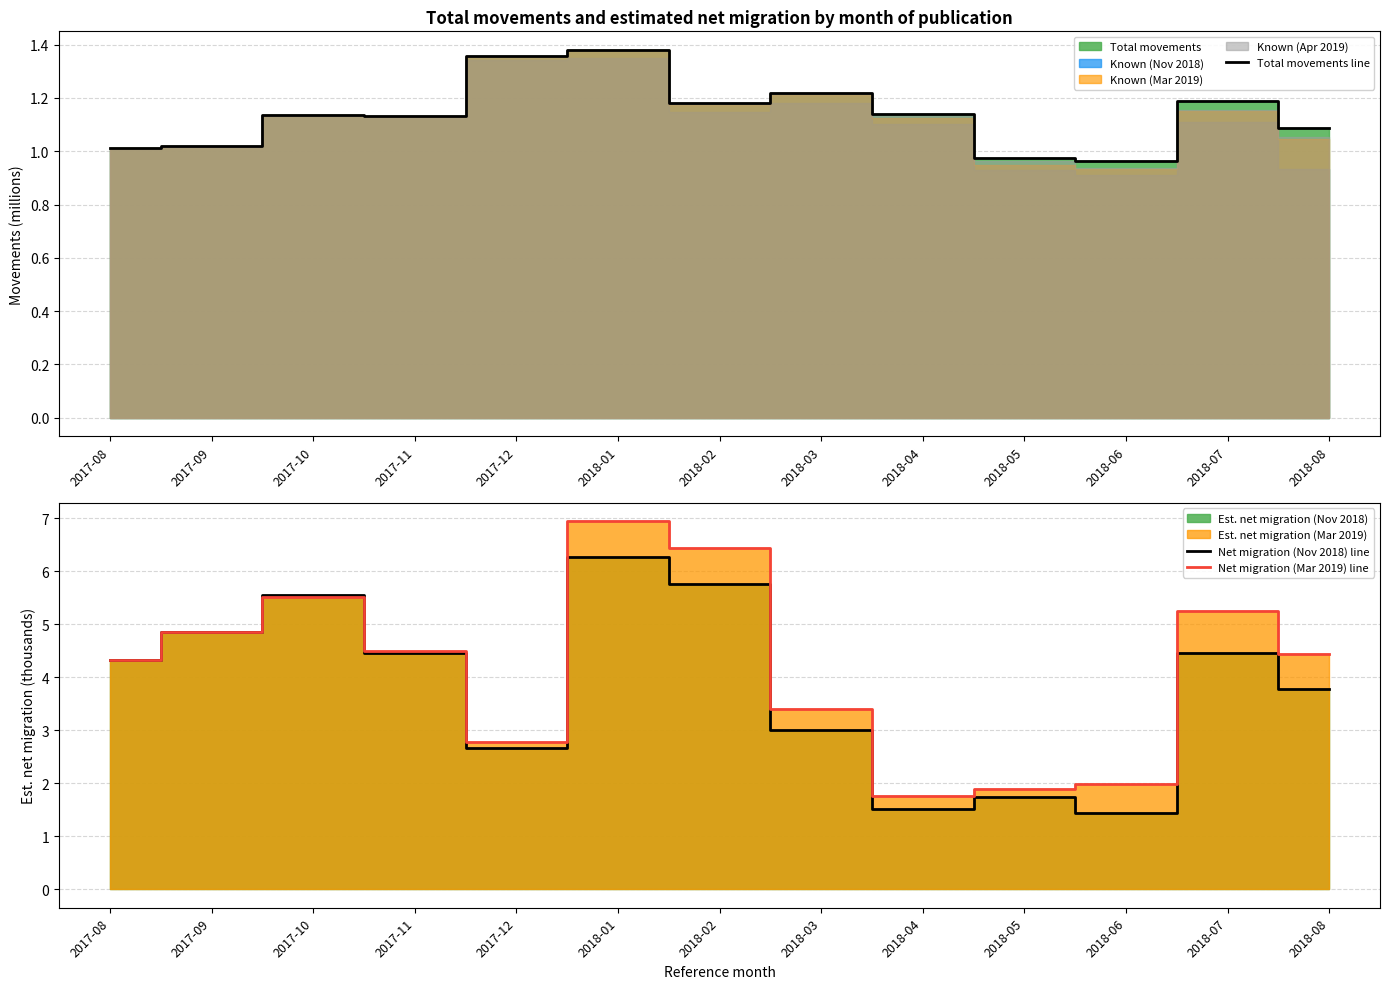

What is the difference between the highest and lowest values at 2018-07?

4.1